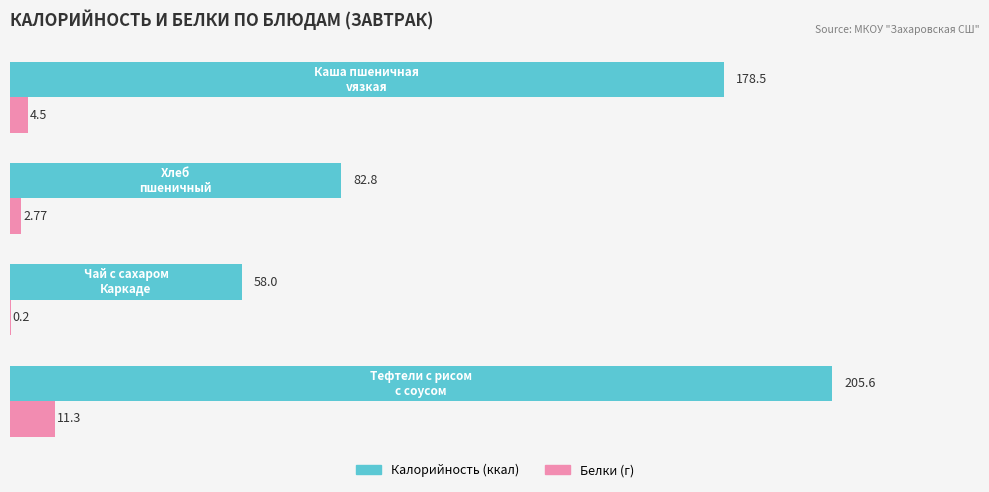

What is the sum of all Белки (г) values?

18.8